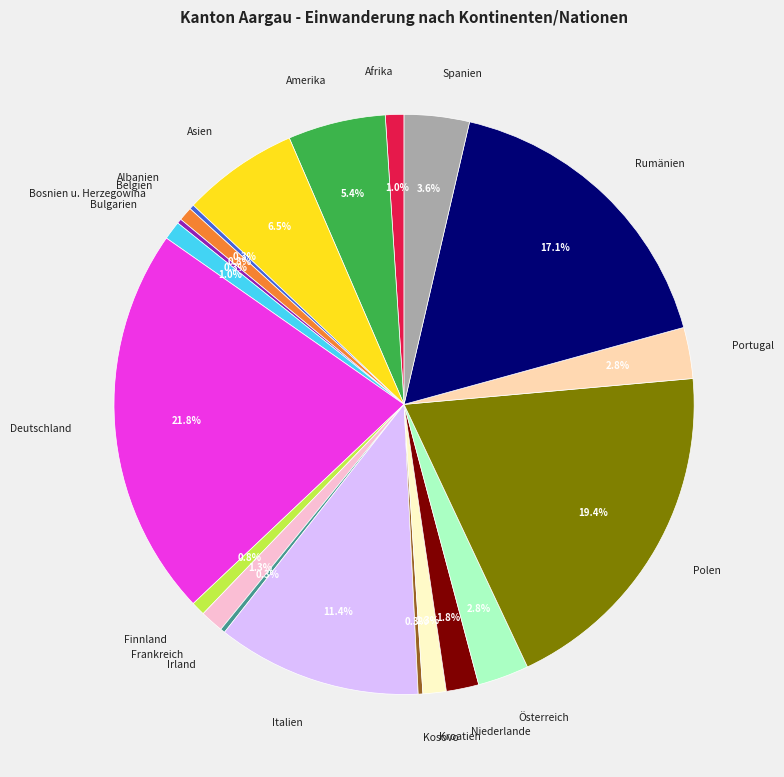

Combined, do Asien and Portugal account for over 50%?

No